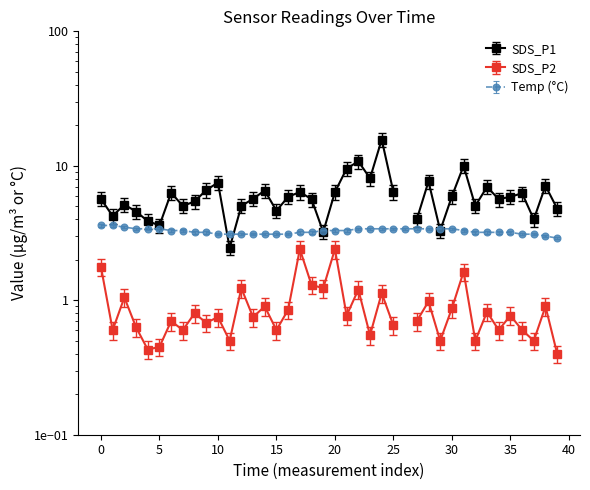

Count the values in the range 3 to 4.

39